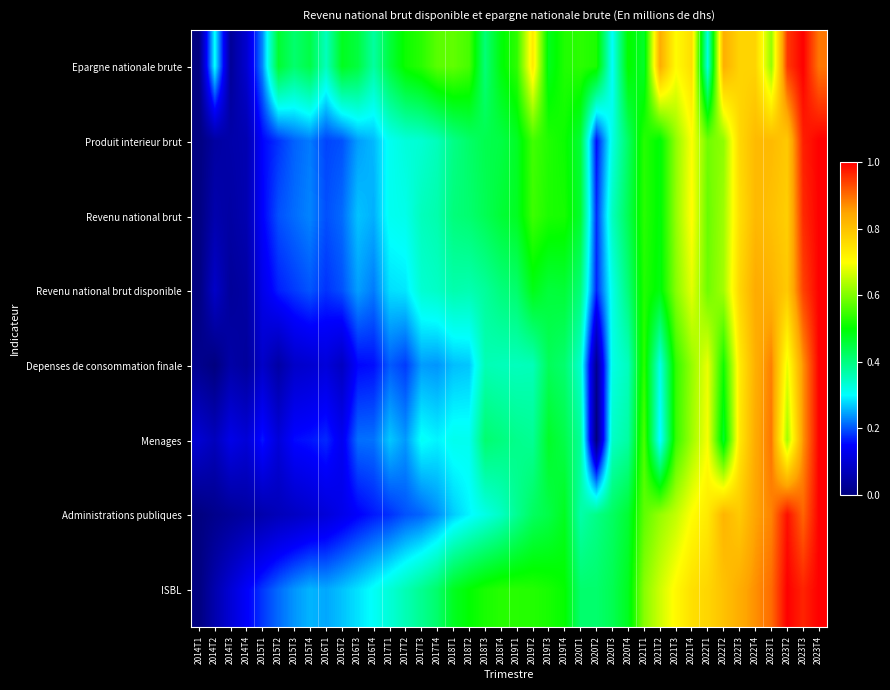

At 2016T2, list the series in order from largest to smallest.

Epargne nationale brute, ISBL, Revenu national brut, Revenu national brut disponible, Produit interieur brut, Menages, Administrations publiques, Depenses de consommation finale